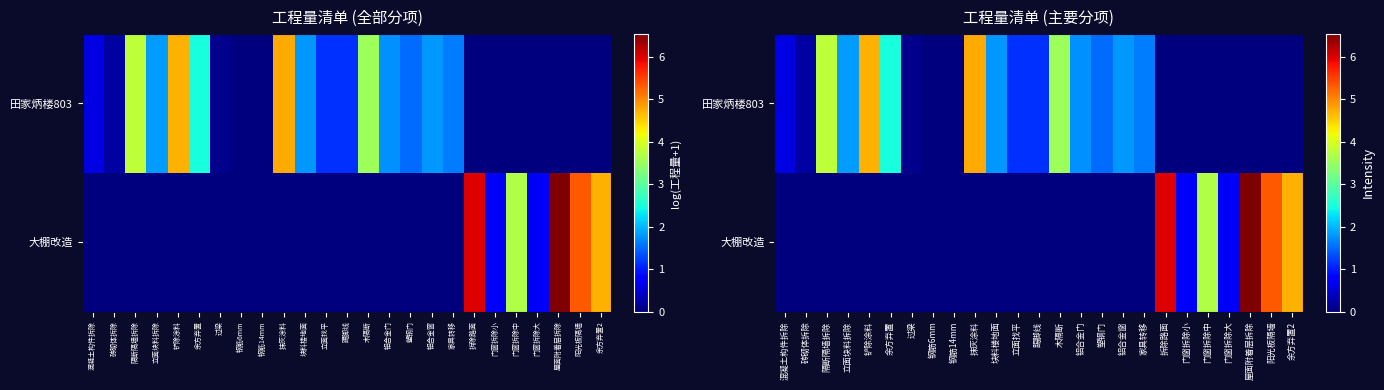

Which has a higher value, 铝合金窗 or 踢脚线?

铝合金窗